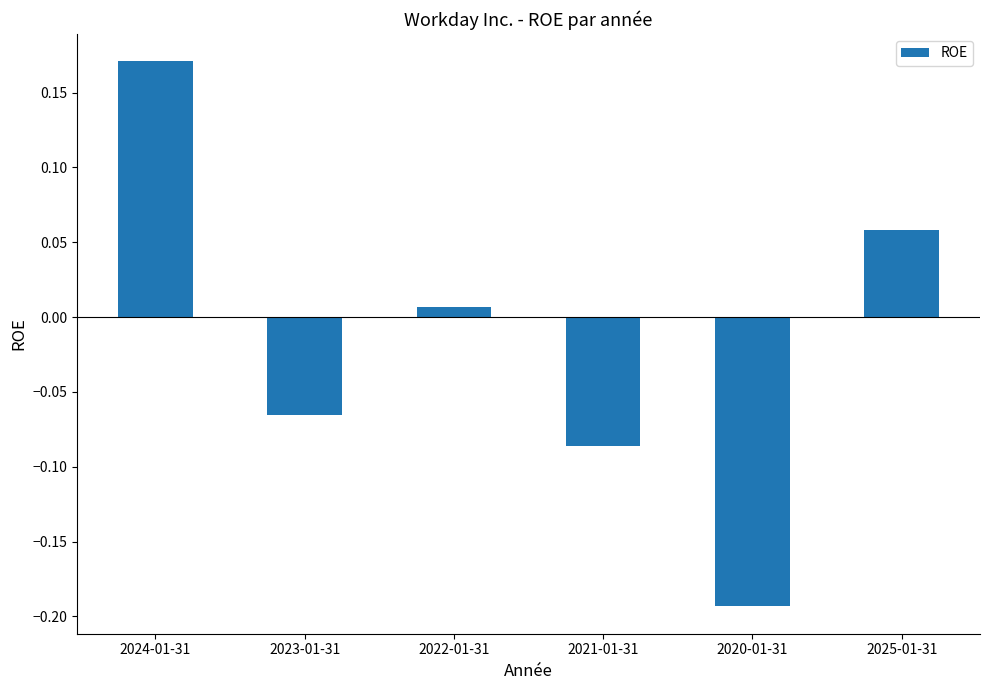

At which label is the value closest to 0?

2022-01-31